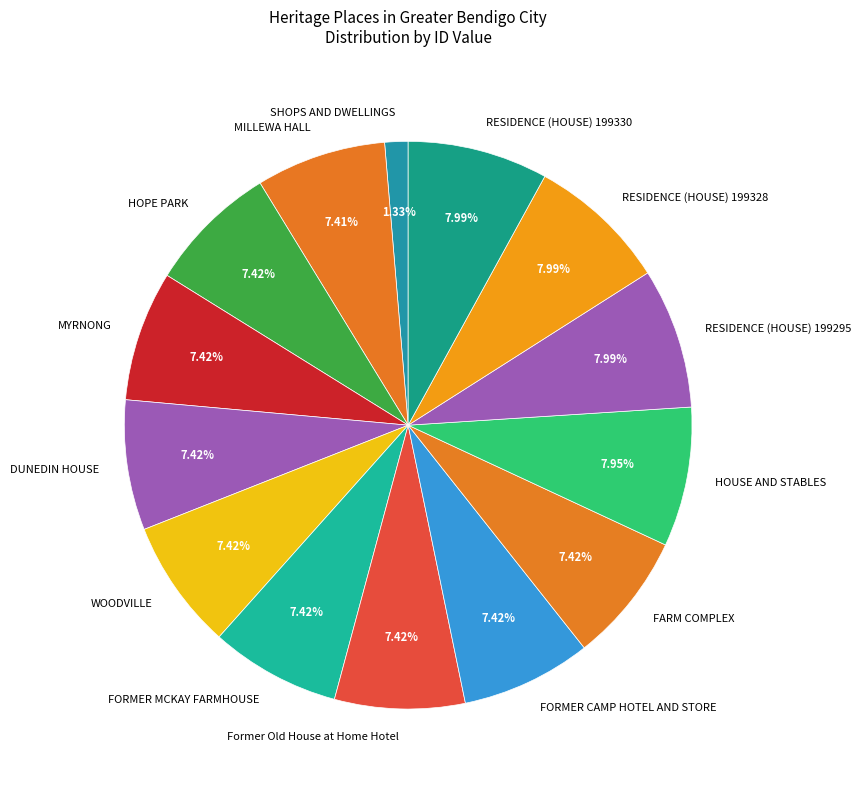

To the nearest percent, what is the difference between the FARM COMPLEX and HOUSE AND STABLES slice percentages?

1%